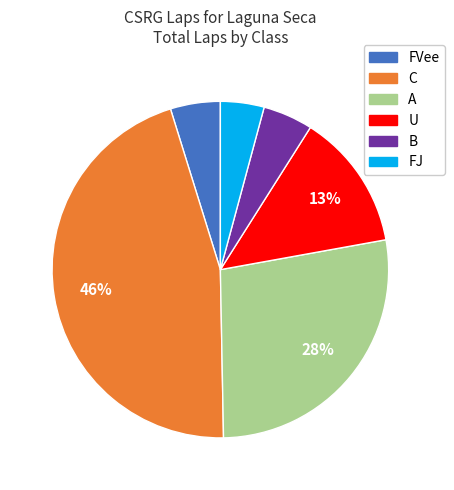

Is there a majority slice in this chart?

No